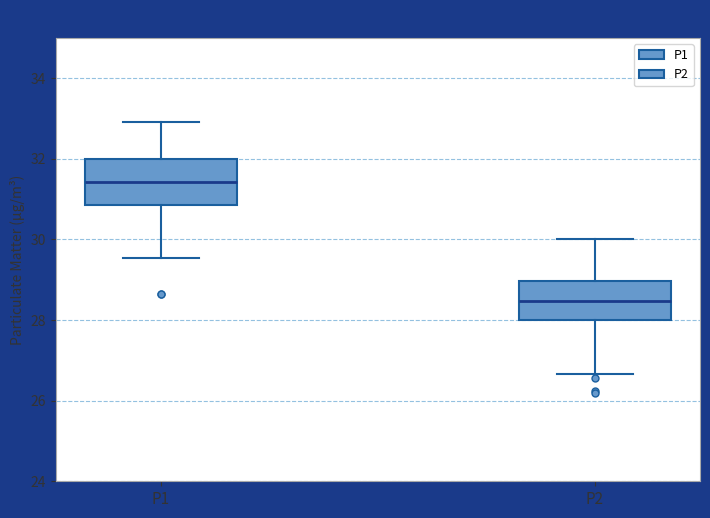

Reading left to right, read every box against the y-axis: the position of its median line, the range the box covers, and the ends of its whiskers. The values are not printed on the chart, so give them approximately, as read against the axis.

P1: median 31.4, box 30.8 to 32.0, whiskers 29.6 to 33.0
P2: median 28.4, box 28.0 to 29.0, whiskers 26.6 to 30.0